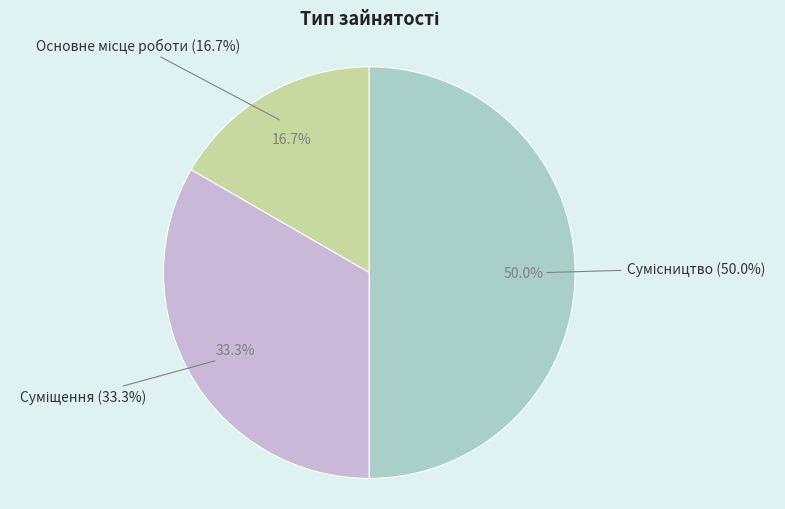

Combined, what portion of the pie is Суміщення and Основне місце роботи?

50.0%